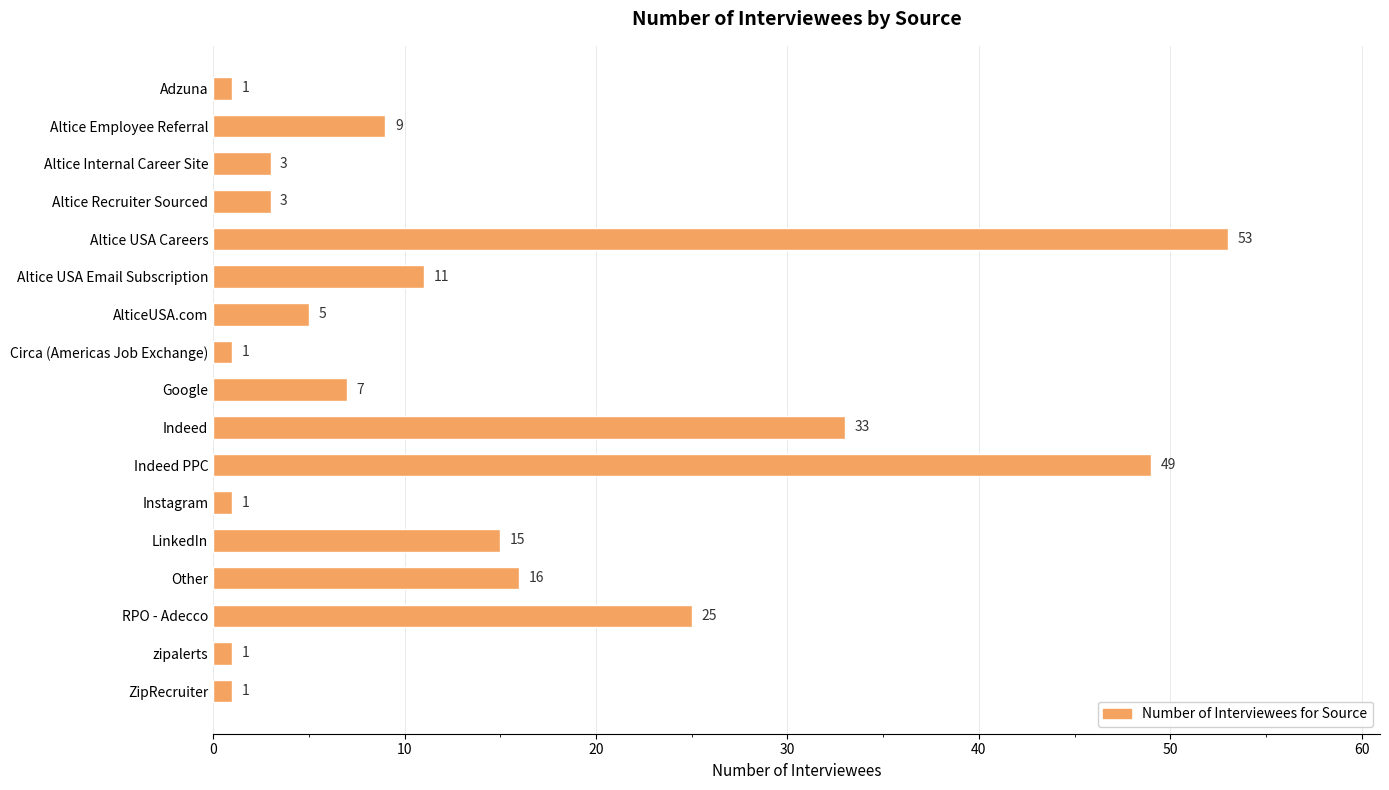

What is the maximum value shown in the chart?

53